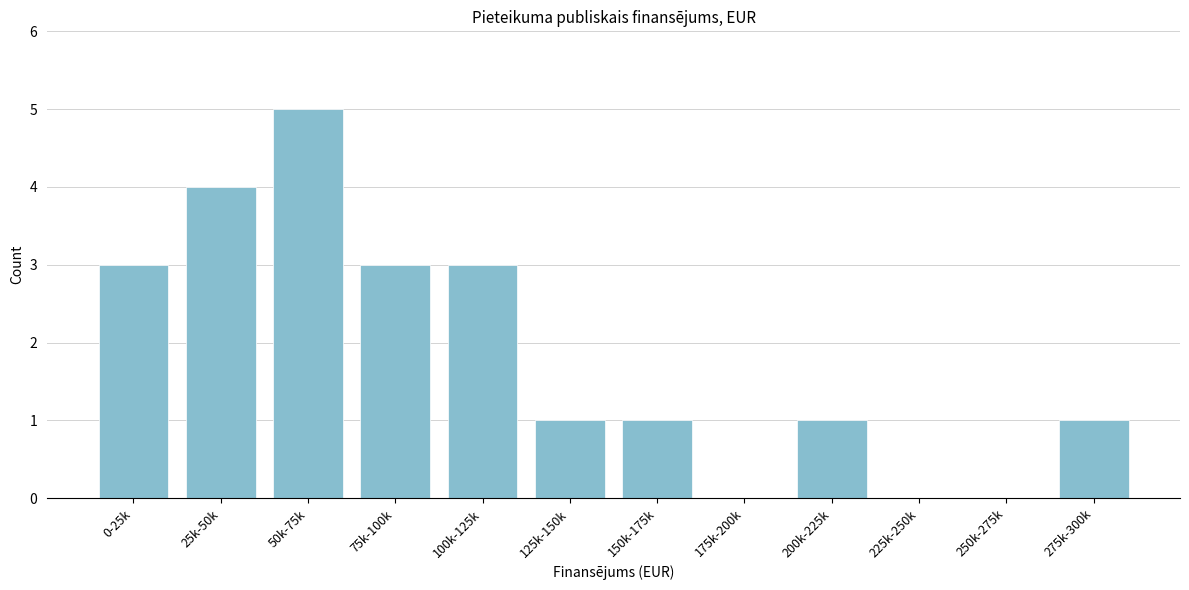

Reading left to right, list all the values displayed in this chart.

0-25k=3	25k-50k=4	50k-75k=5	75k-100k=3	100k-125k=3	125k-150k=1	150k-175k=1	175k-200k=0	200k-225k=1	225k-250k=0	250k-275k=0	275k-300k=1